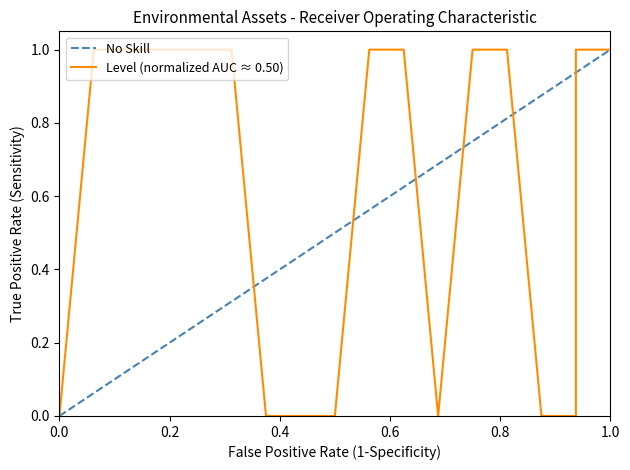

What is the difference between the second highest and minimum values in the Level (normalized AUC ≈ 0.50) series?

1.0